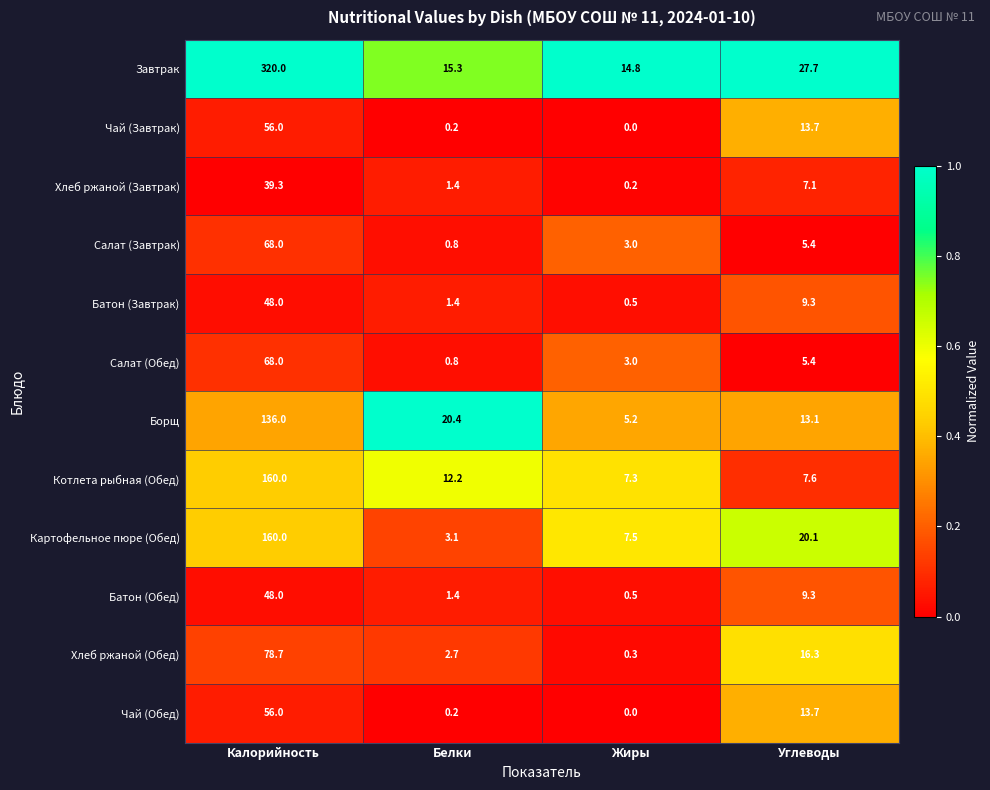

What is the difference between the highest and lowest values at Углеводы?

22.3